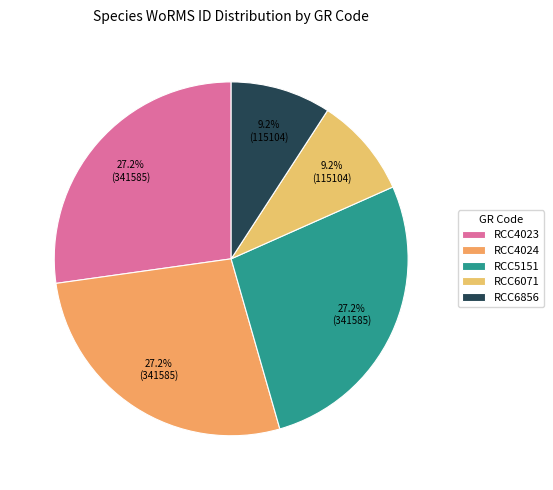

How many slices are in this pie chart?

5